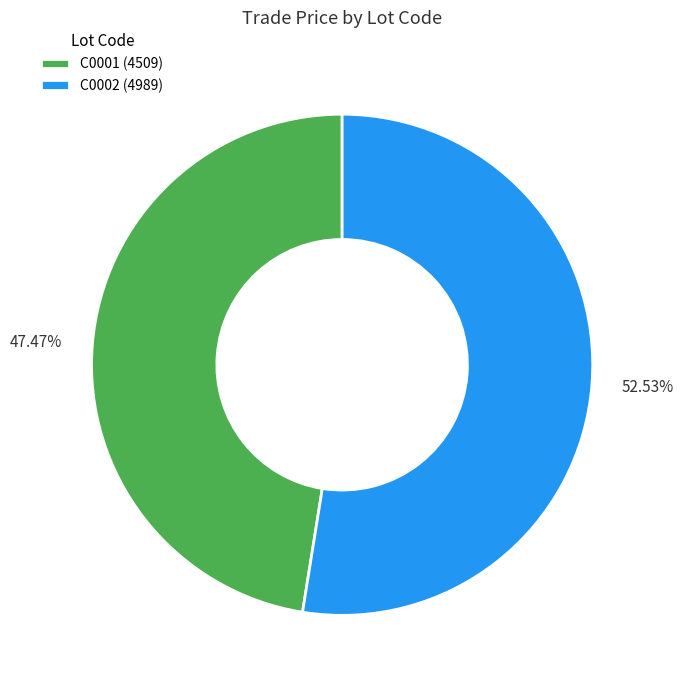

To the nearest percent, what percentage of the pie is C0001?

47%